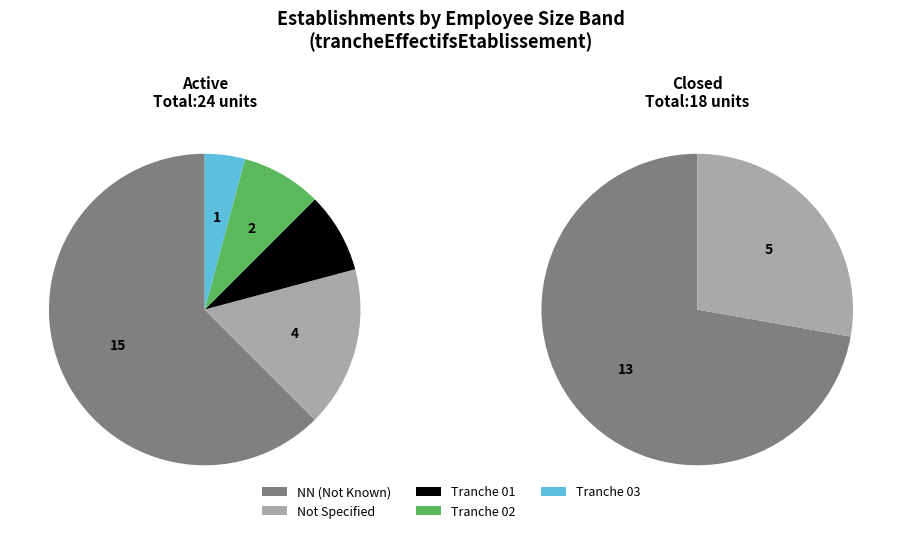

Count the number of slices in the pie.

5